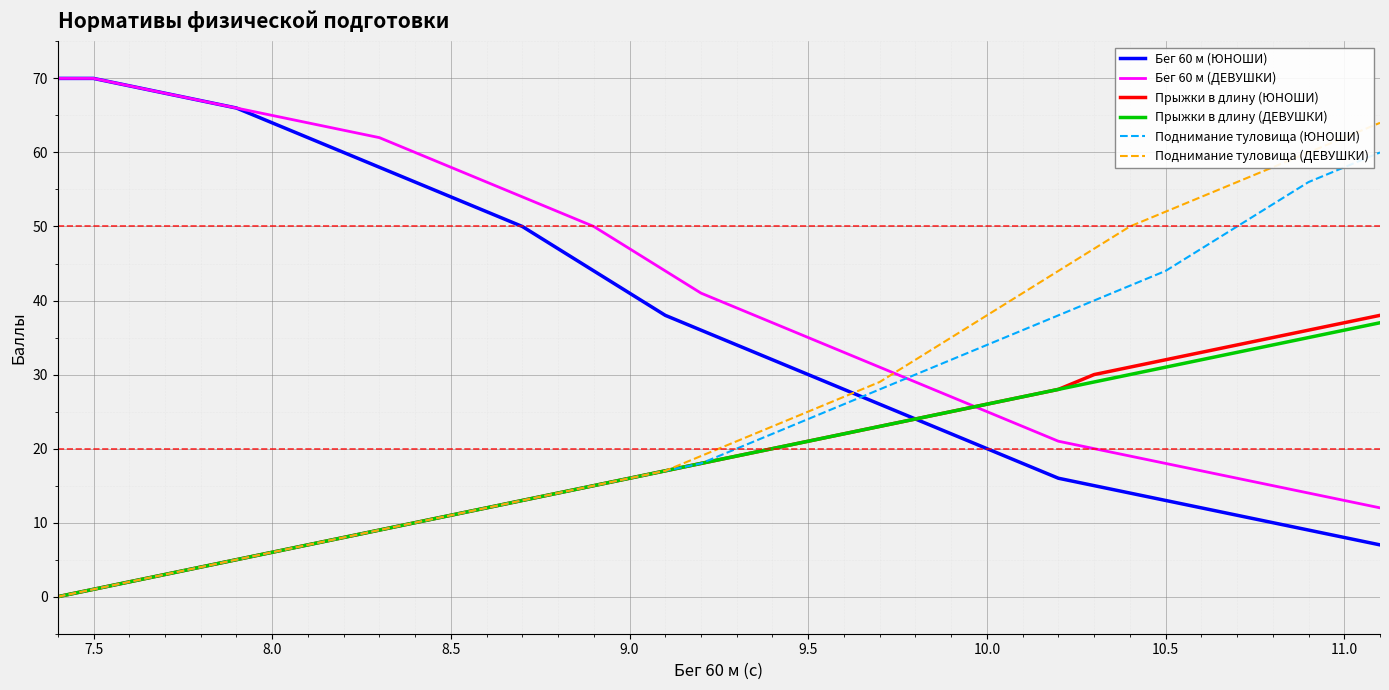

What is the greatest value displayed?

70